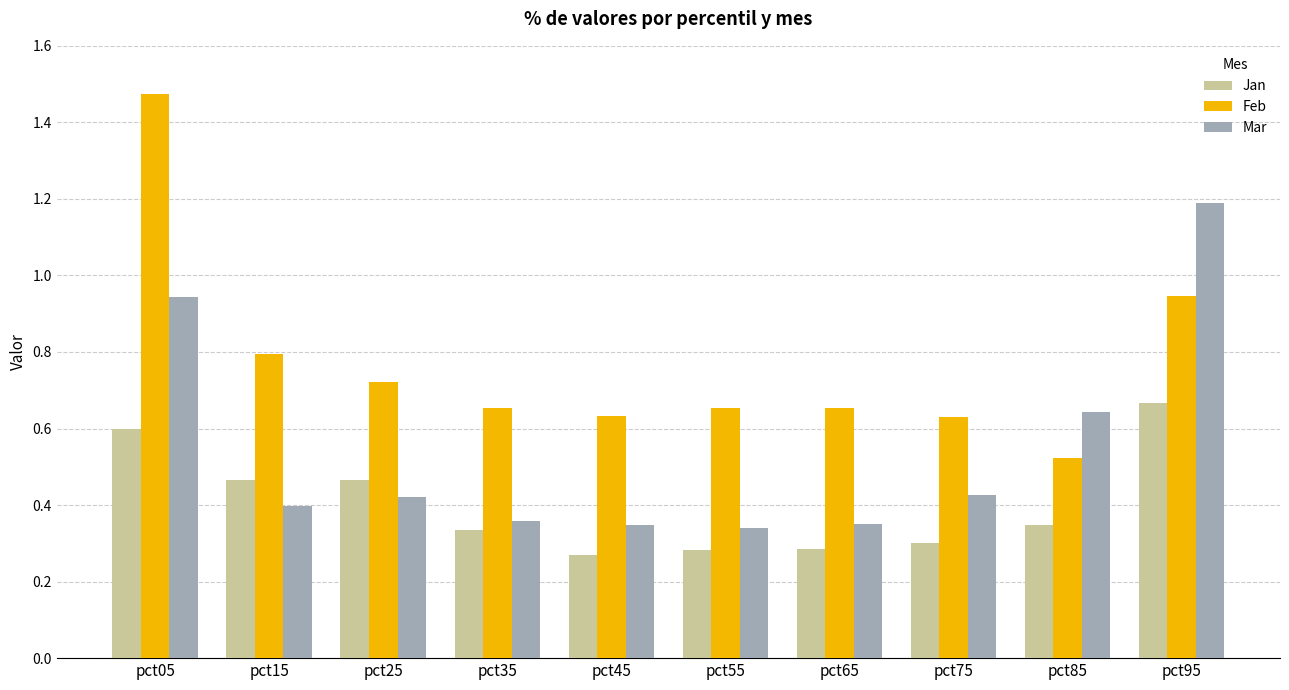

Which series changed the most between pct55 and pct95?

Mar